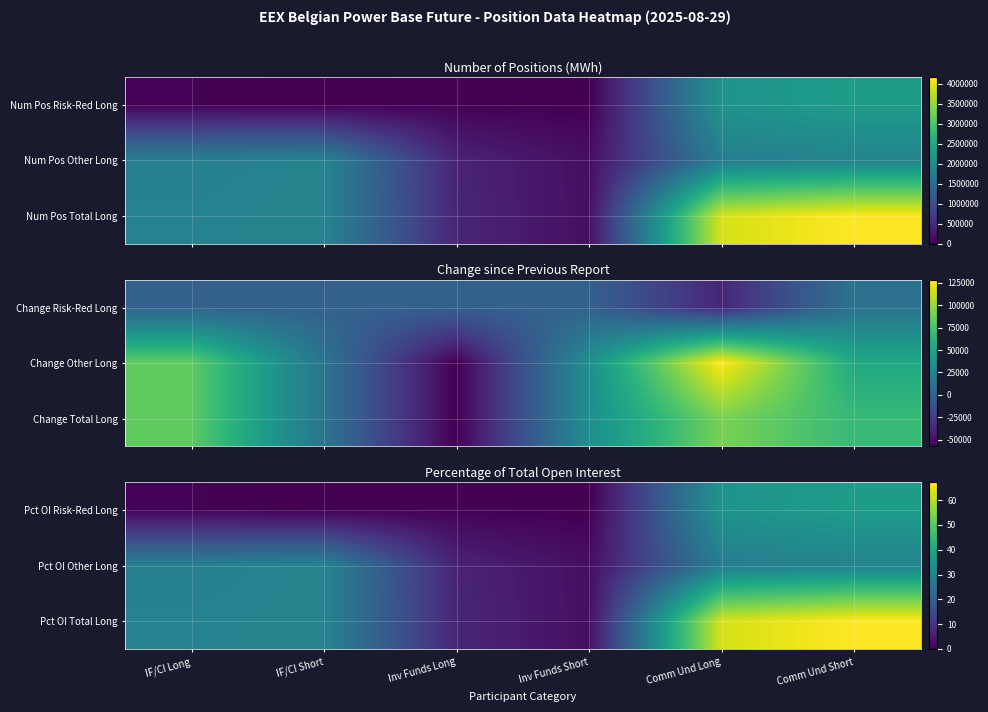

Is it true that Pct OI Total Long equals 101.1 at Comm Und Long?

False